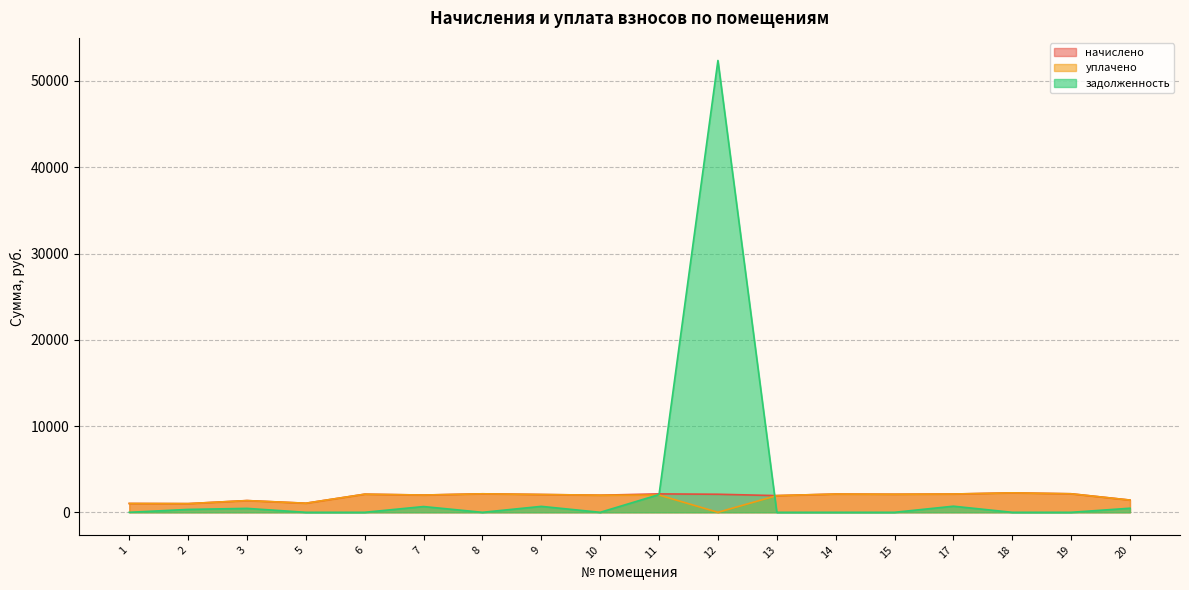

What is the difference between the second highest and minimum values in the уплачено series?

2149.5